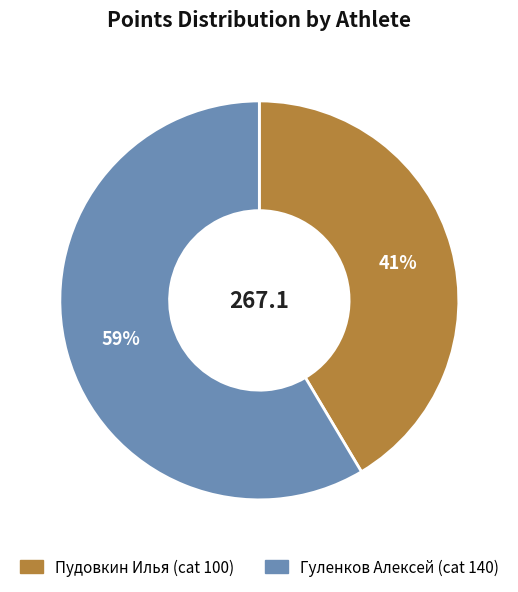

Is the sum of Гуленков Алексей and Пудовкин Илья greater than half?

Yes